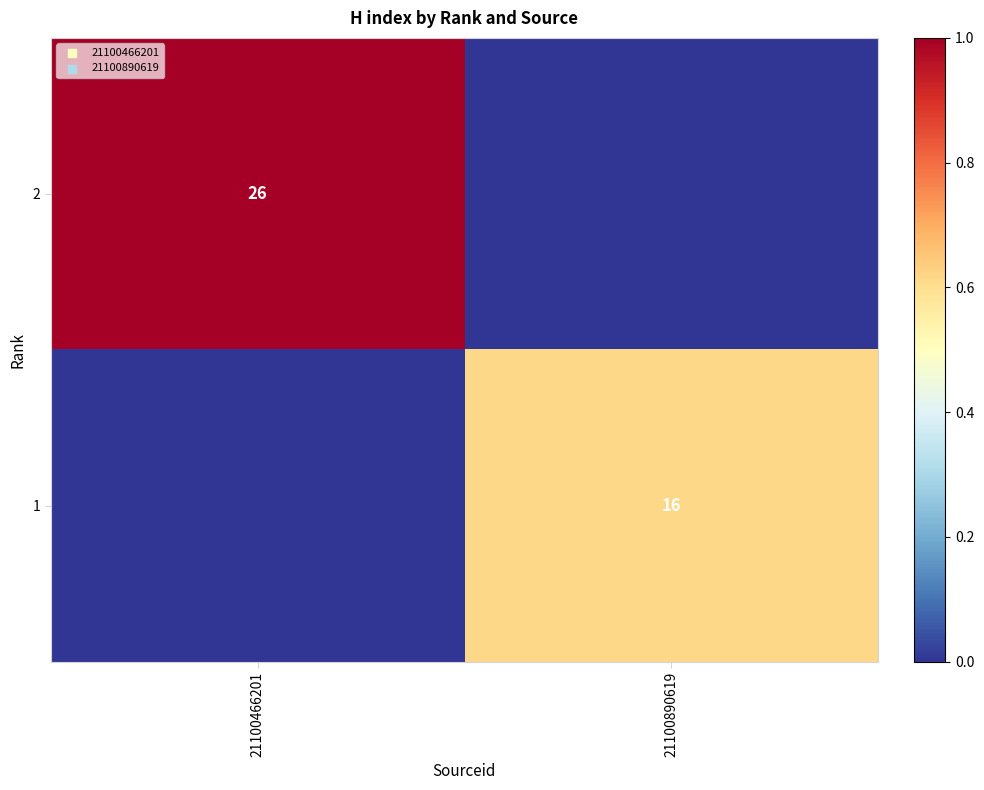

How many series are shown in this chart?

2